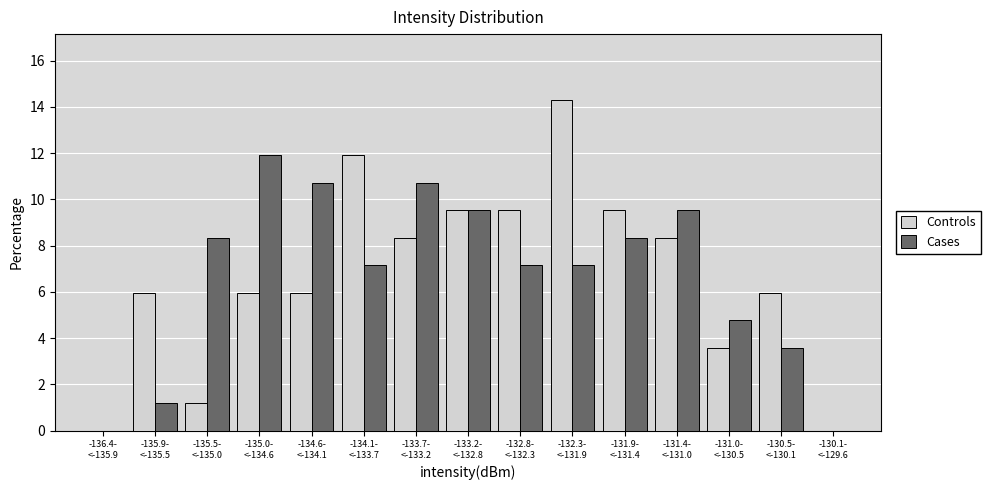

What is the highest value of the Controls series?

14.3